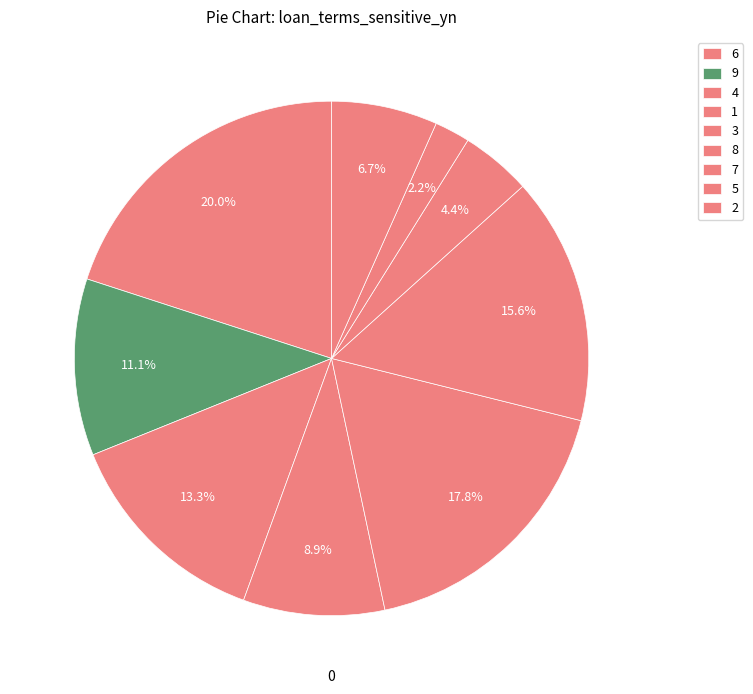

How many slices are in this pie chart?

9